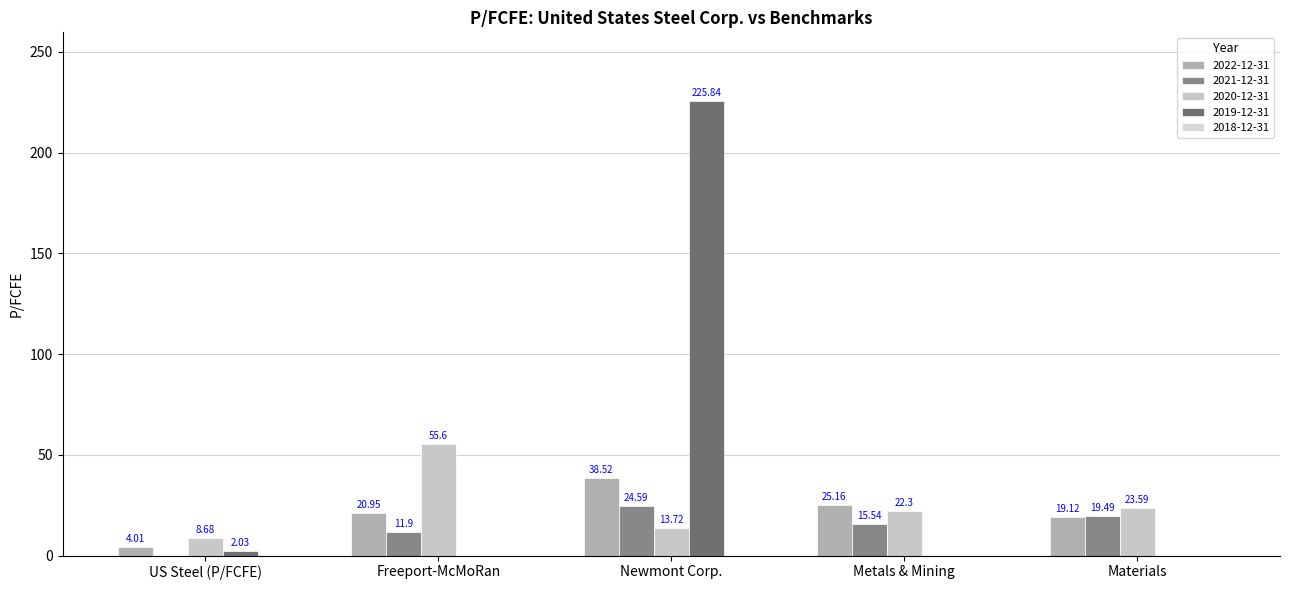

What is the label of the 3rd bar from the right?

Newmont Corp.